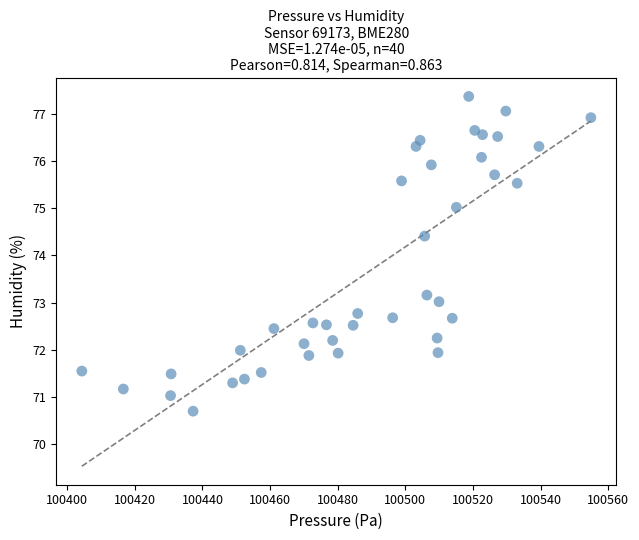

What Y value in the scatter plot is closest to 74?

74.4